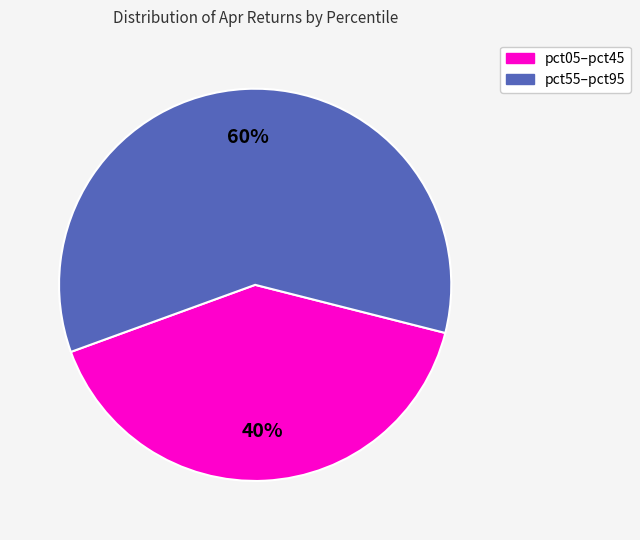

Is there any slice that represents more than half of the pie?

Yes